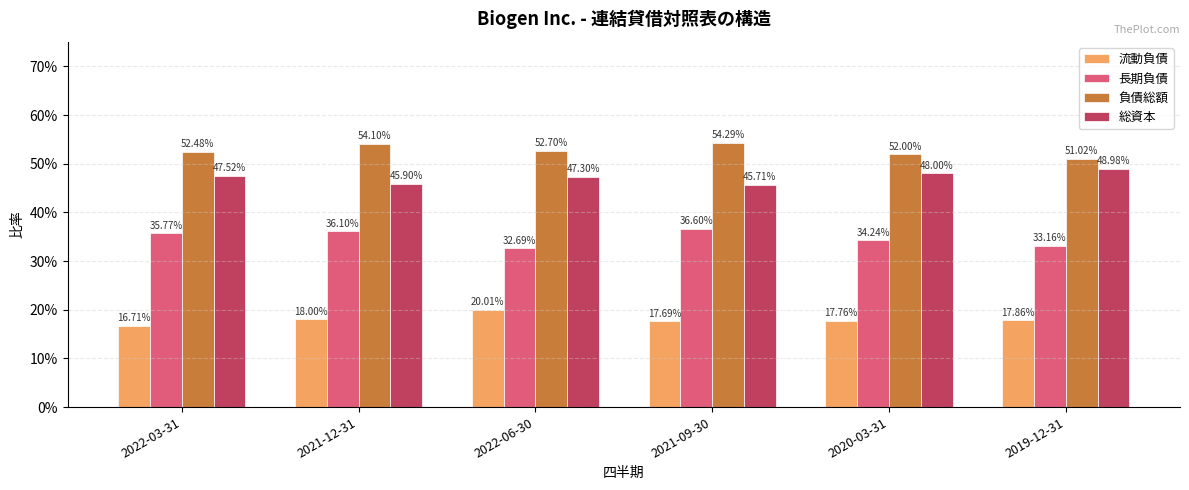

Rank the categories by 総資本 value from lowest to highest.

2021-09-30, 2021-12-31, 2022-06-30, 2022-03-31, 2020-03-31, 2019-12-31